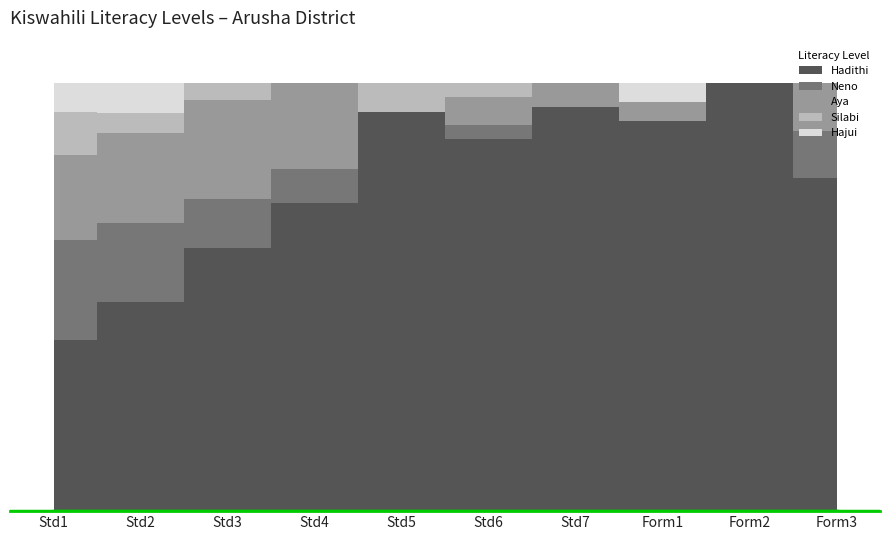

What are all the series names shown in the legend?

Hadithi, Neno, Aya, Silabi, Hajui